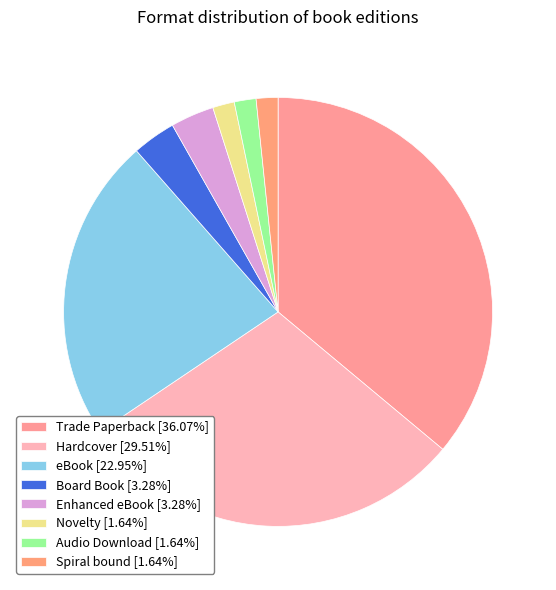

Approximately how many times larger is the value at Spiral bound compared to Audio Download?

1.0